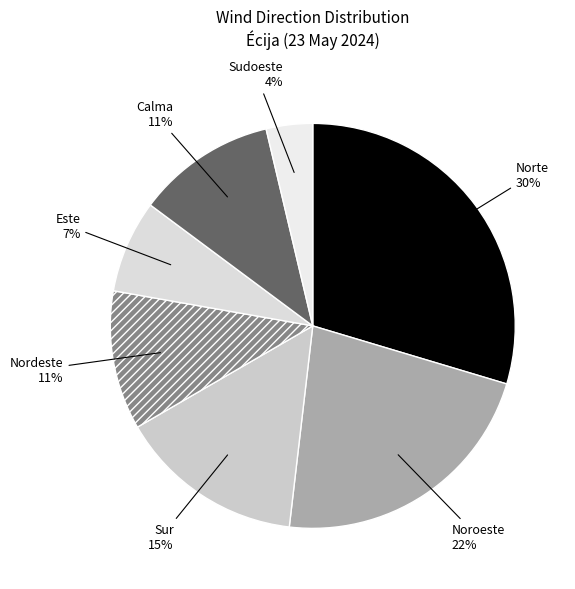

Combined, do Norte and Sudoeste account for over 50%?

No